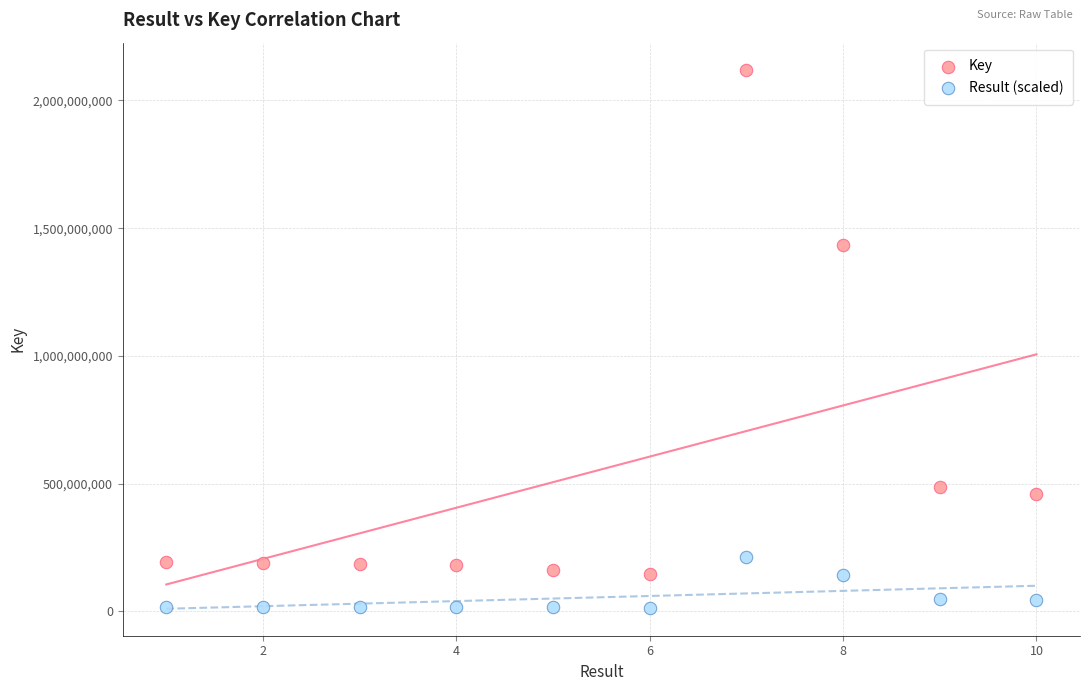

Which series has the widest spread of Y values?

Key